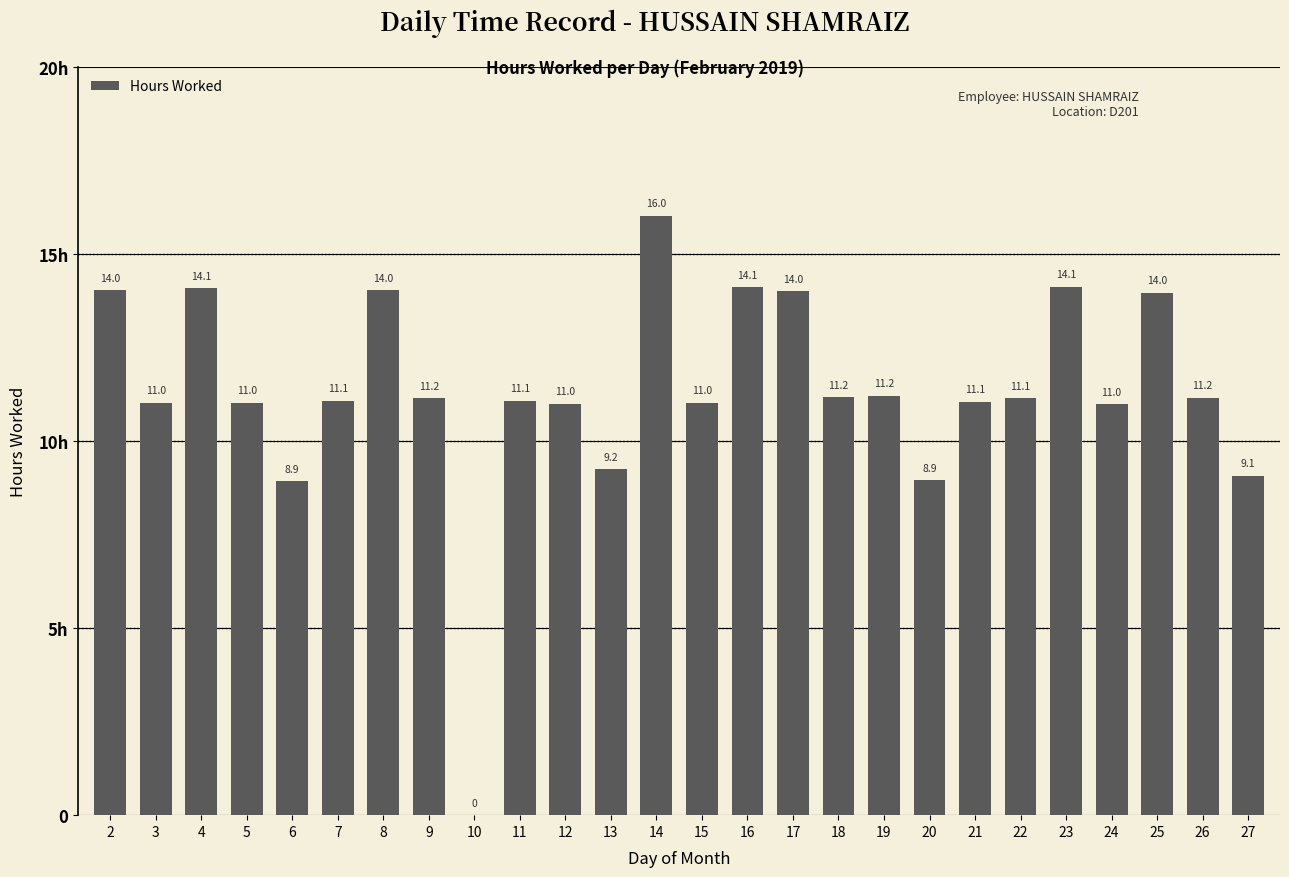

Read the value at 6.

8.9